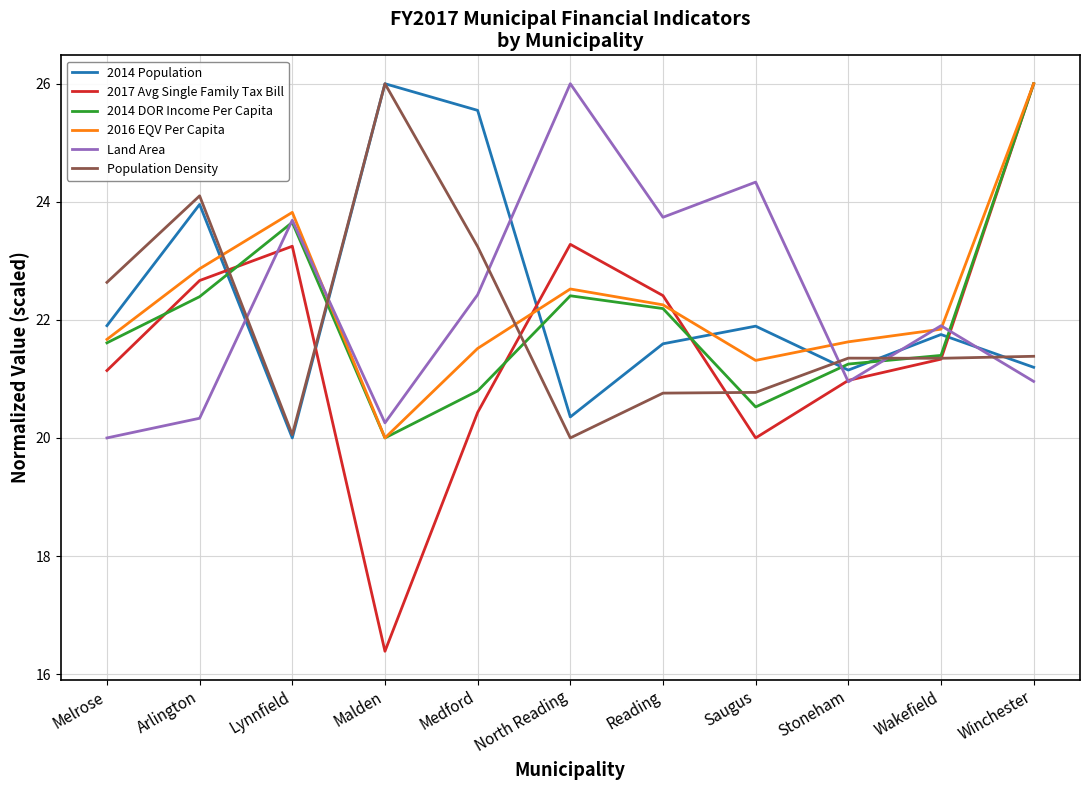

What position from the right is Lynnfield?

9